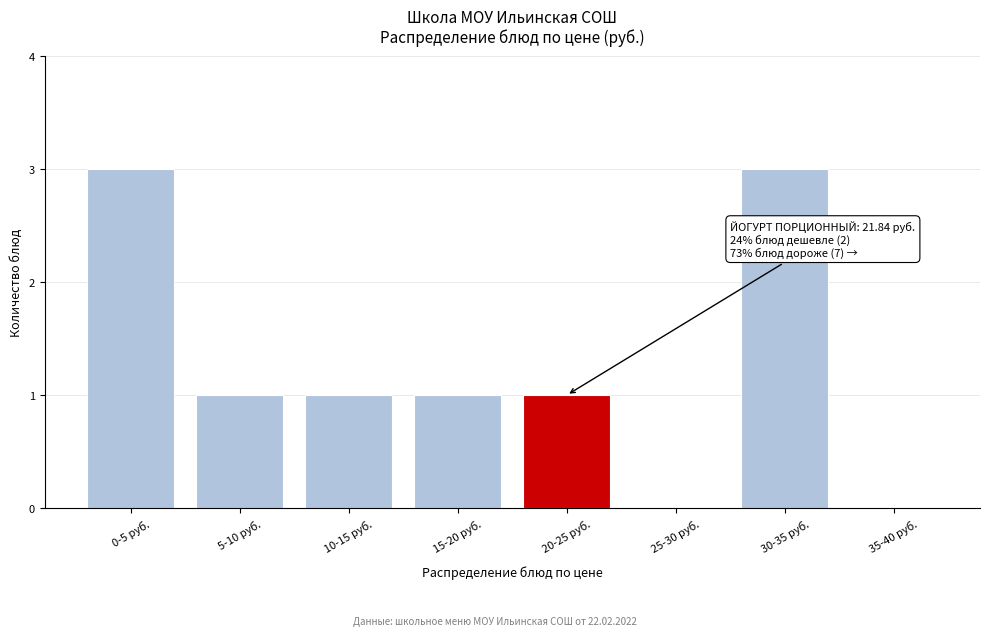

Reading right to left, transcribe all the data shown in this chart.

35-40 руб.=0	30-35 руб.=3	25-30 руб.=0	20-25 руб.=1	15-20 руб.=1	10-15 руб.=1	5-10 руб.=1	0-5 руб.=3